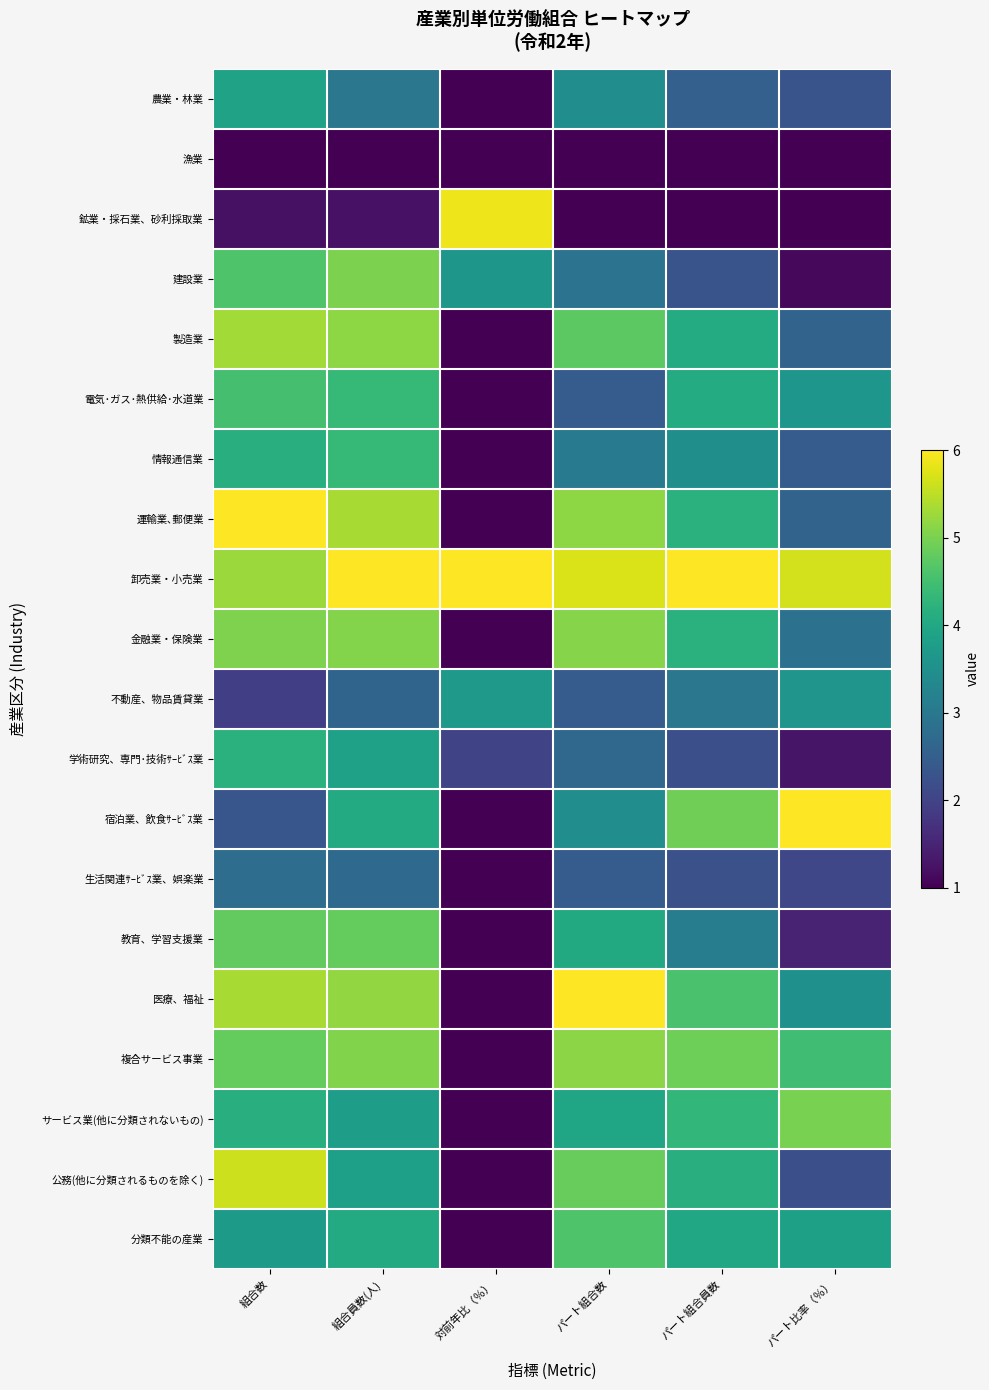

What is the spread (max minus min) of values at パート組合員数?

5.0